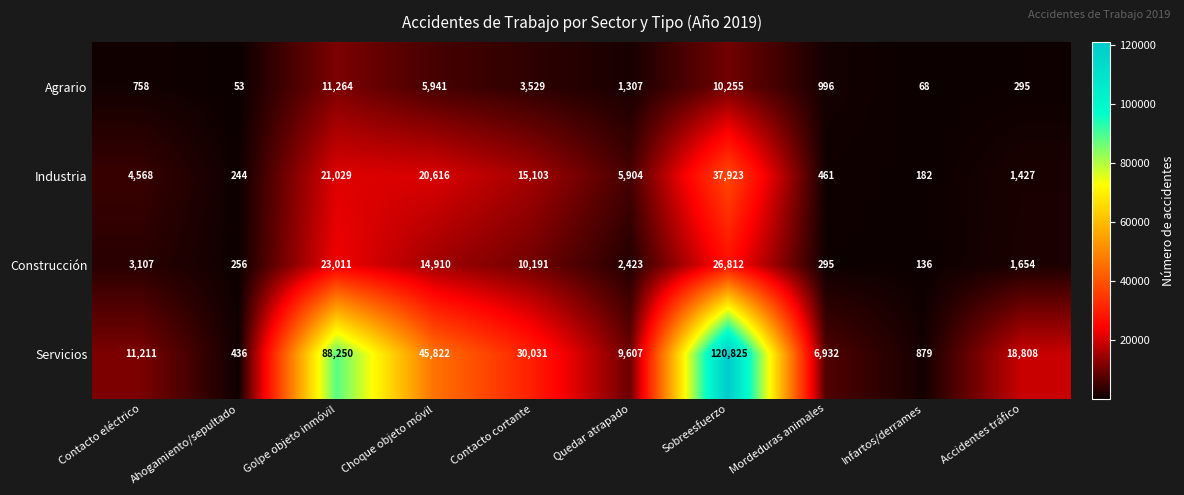

What is the difference between the maximum and minimum values in the Industria series?

37741